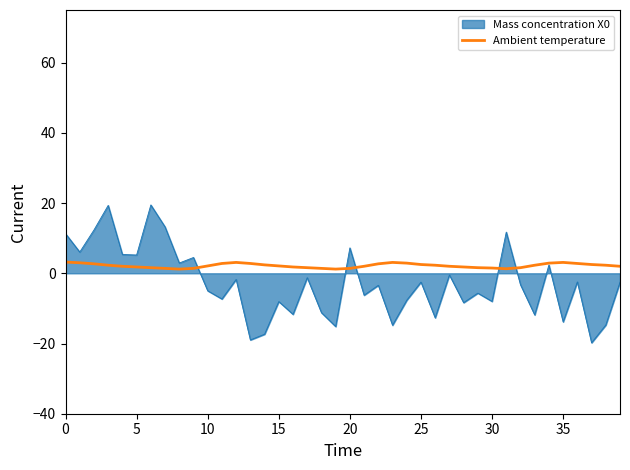

What is the greatest value displayed?

19.5